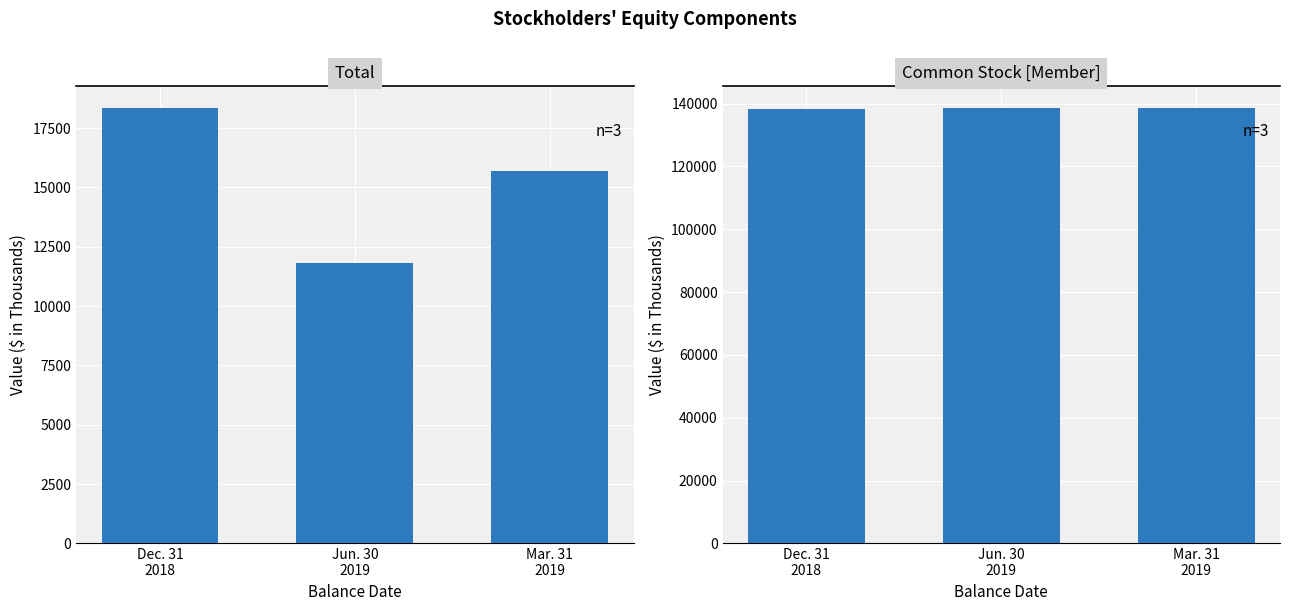

Where is Common Stock [Member] nearest to the value 138421?

Mar. 31
2019